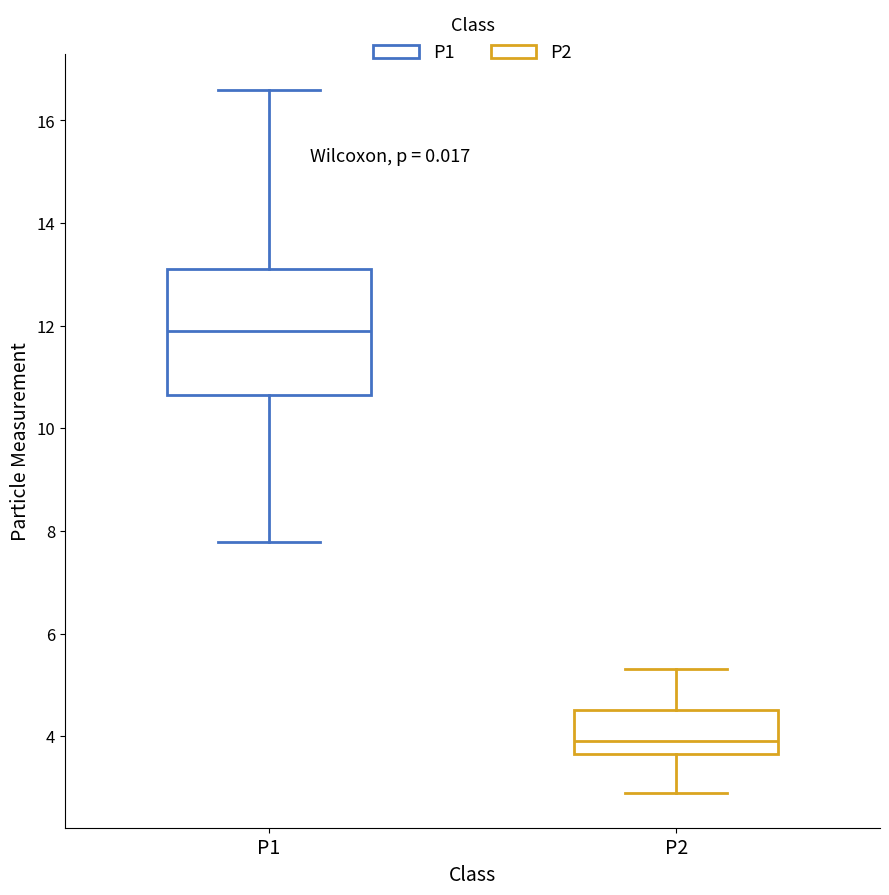

Comparing the boxes themselves (not the whiskers), which one is the tallest?

P1